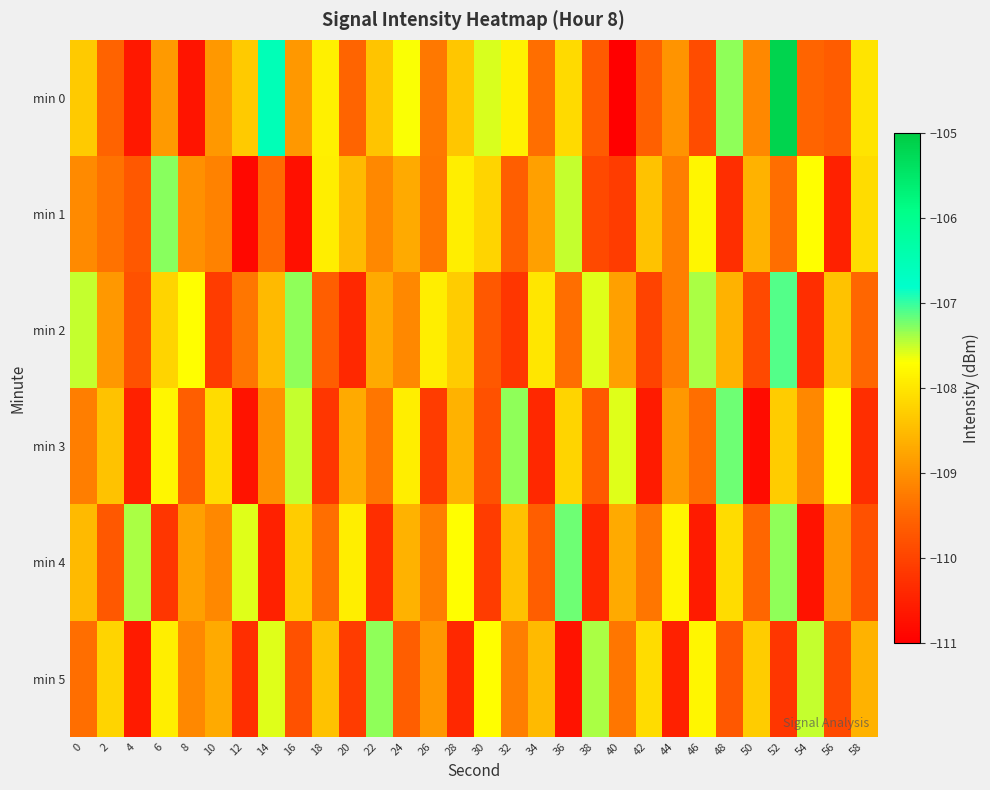

How many distinct data groups are displayed?

6